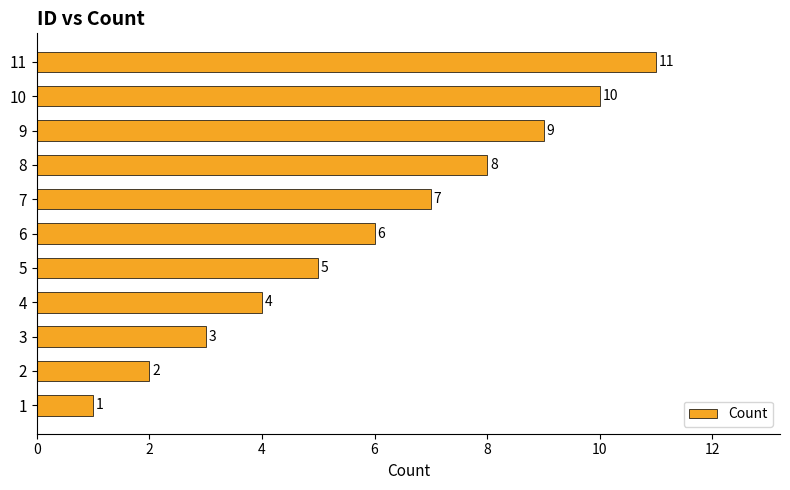

How many categories are shown in the chart?

11